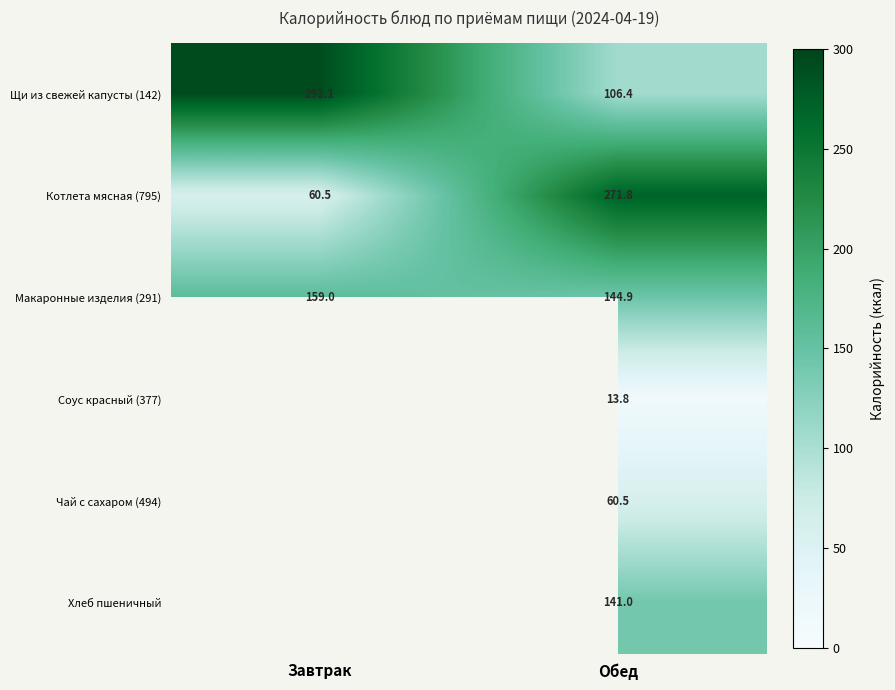

Rank the categories by Щи из свежей капусты (142) value from highest to lowest.

Завтрак, Обед